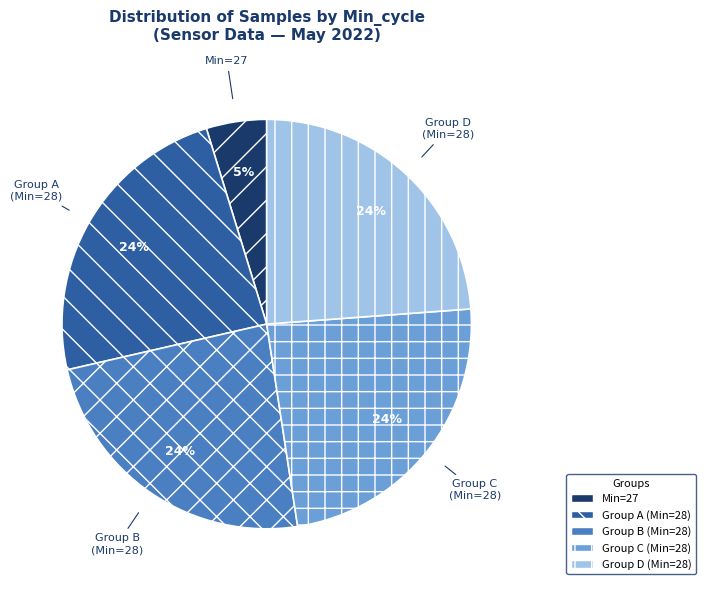

Which slice is the smallest?

Min=27